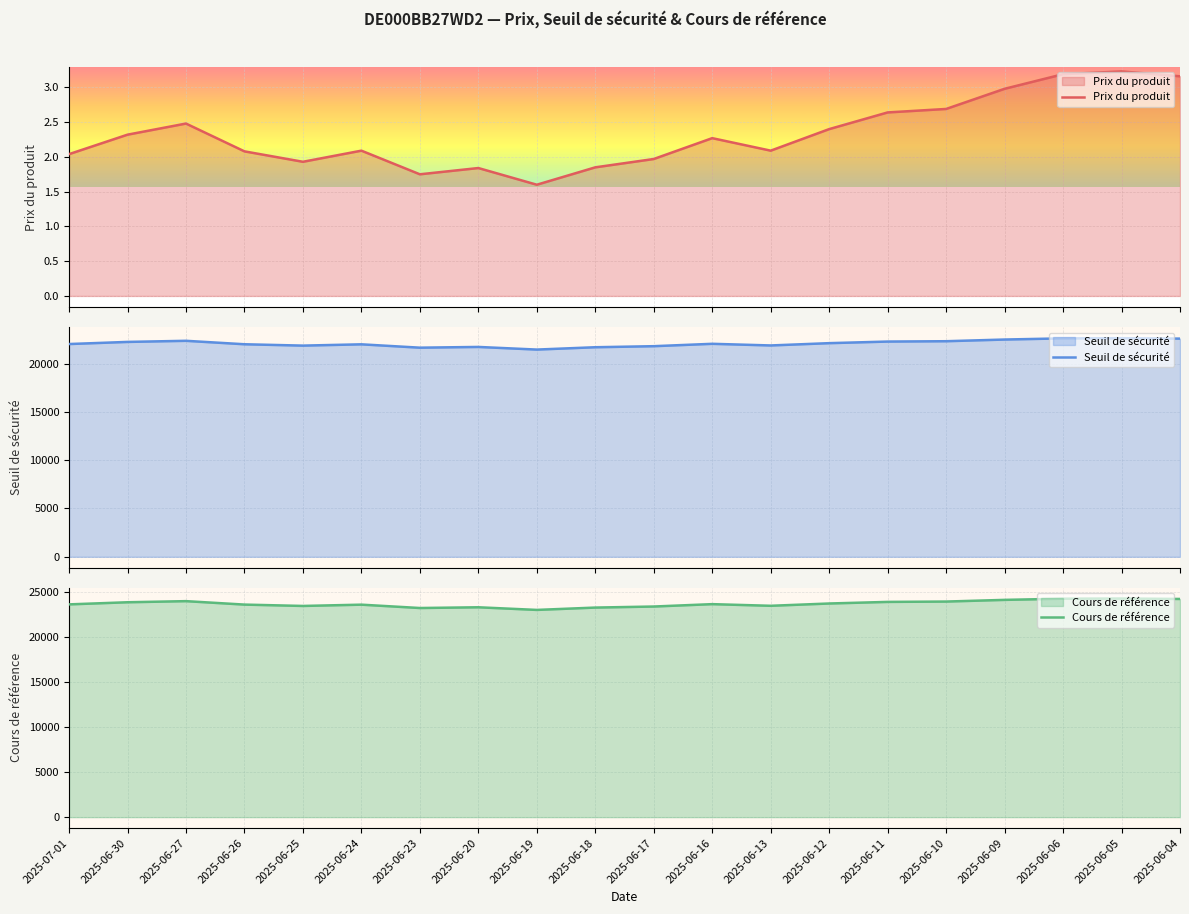

How many data points does each series have?

20